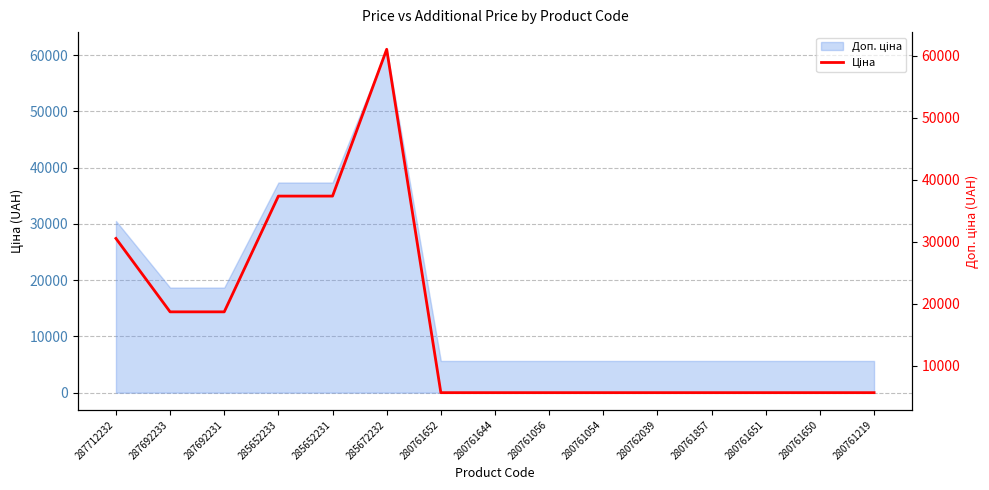

Rank the categories by value from highest to lowest.

285672232, 285652233, 285652231, 287712232, 287692233, 287692231, 280761652, 280761644, 280761056, 280761054, 280762039, 280761857, 280761651, 280761650, 280761219